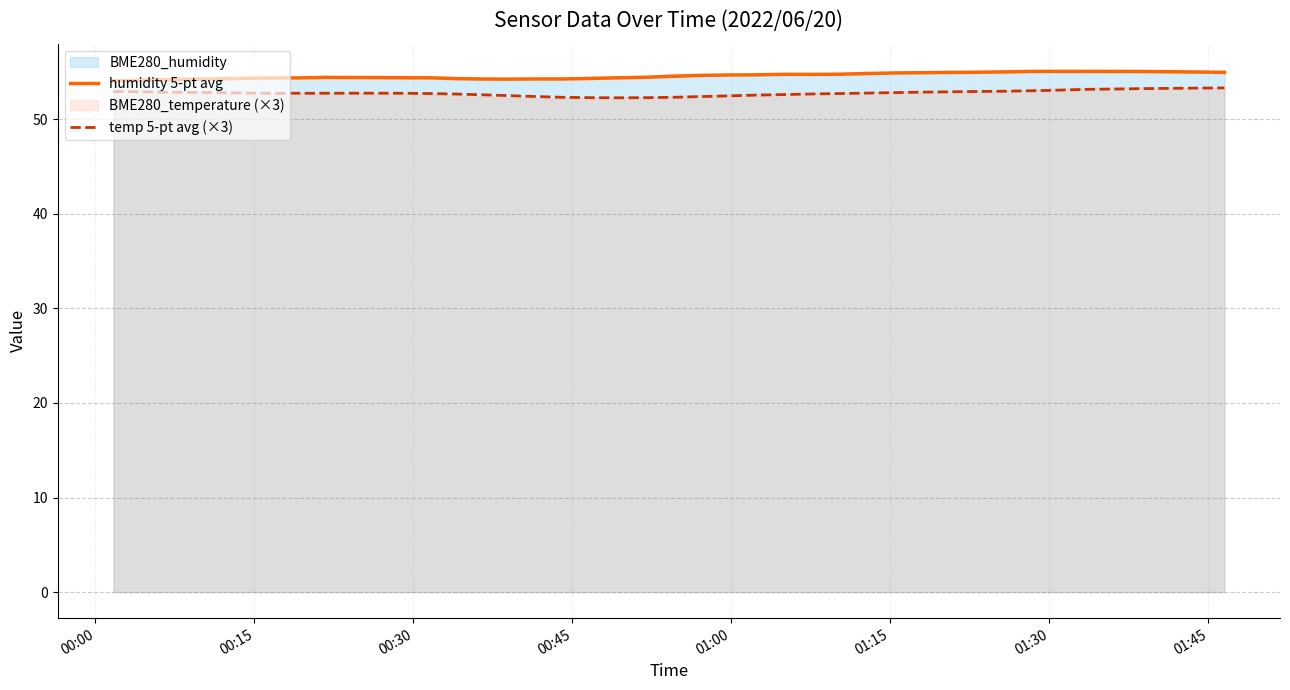

What is the highest value of the temp 5-pt avg (×3) series?

53.3